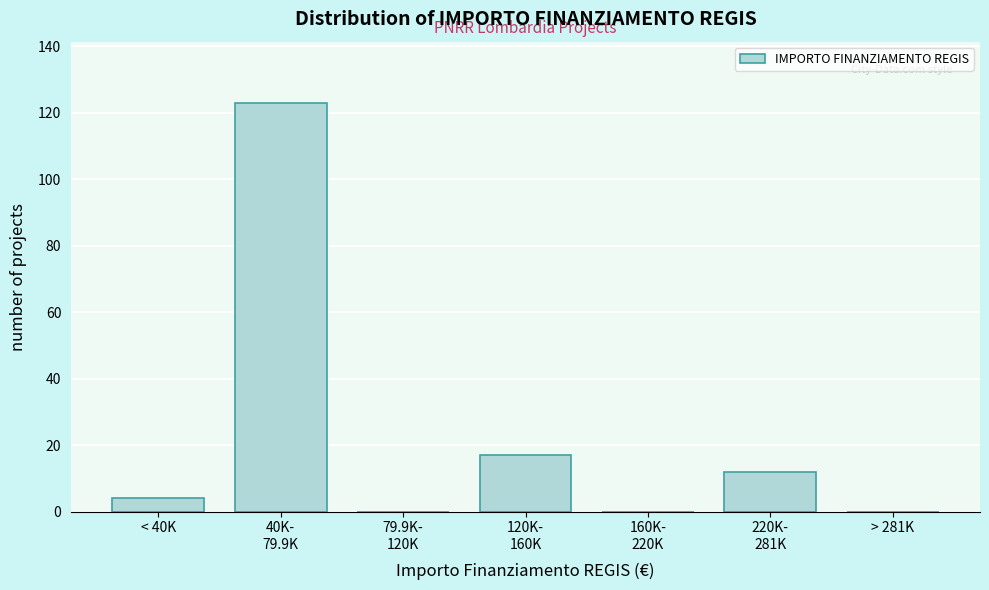

What is the sum of all values?

156